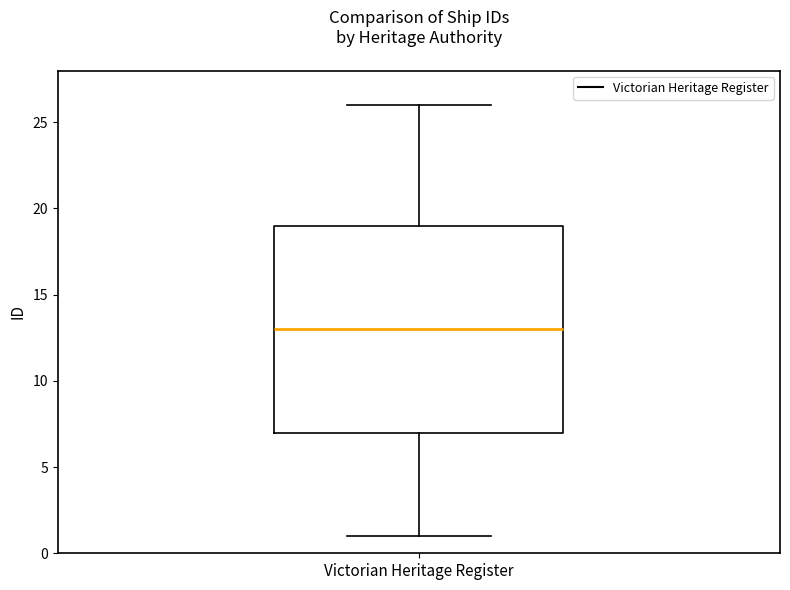

Transcribe this box plot: give where the median line is, the range the box spans, and where the two whiskers end, as read against the y-axis. The values are not printed on the chart, so give them approximately, as read against the axis.

median 13, box 7 to 19, whiskers 1 to 26